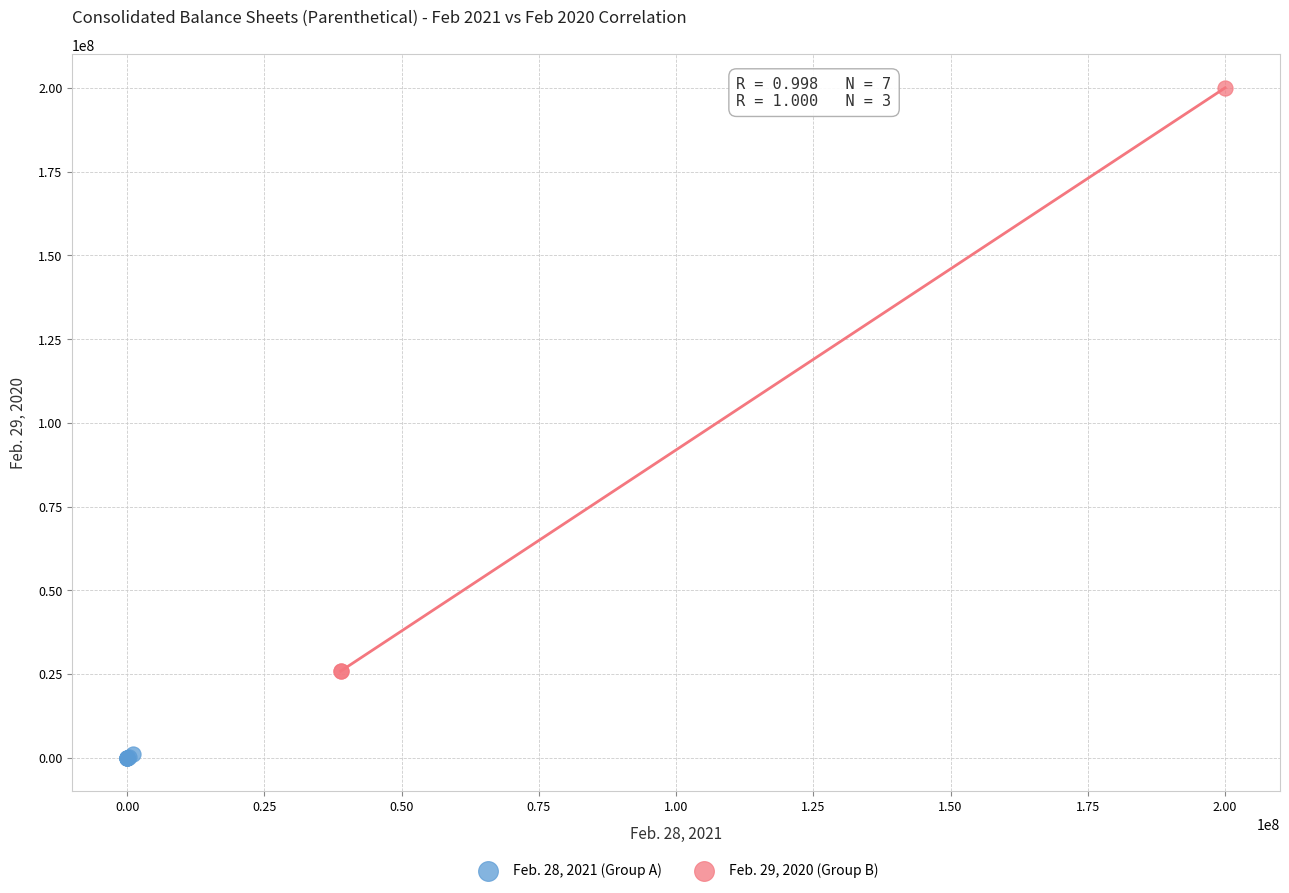

Which series reaches the minimum Y coordinate?

Feb. 28, 2021 (Group A)